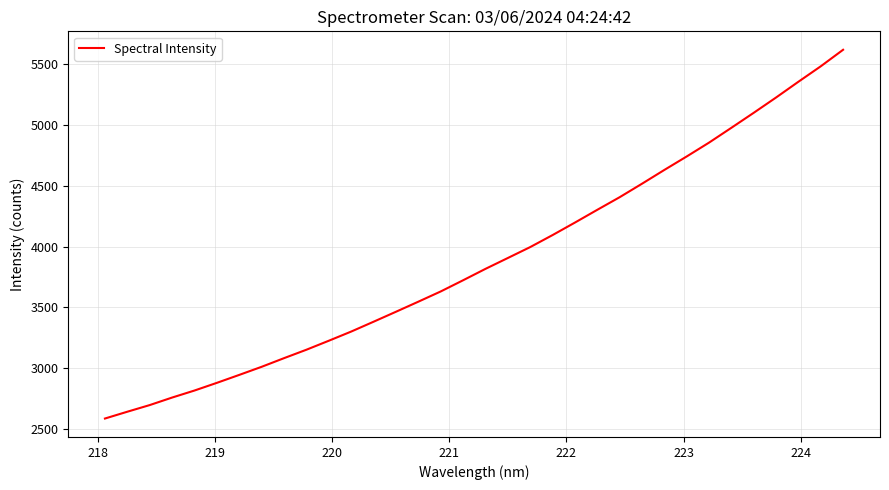

What is the difference between the maximum and minimum values?

3034.0